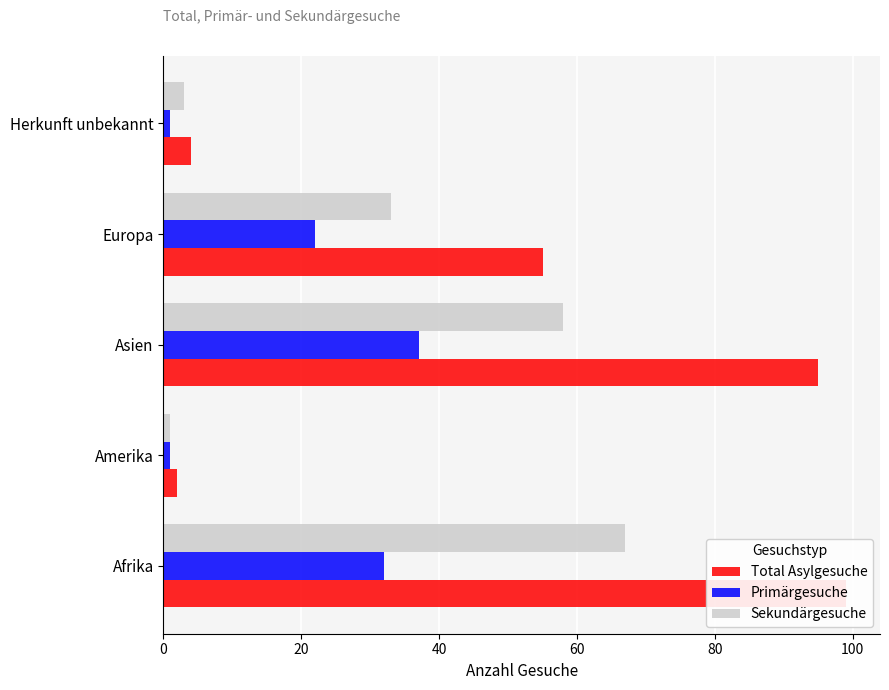

What is the difference between the Sekundärgesuche values at Europa and Afrika?

34